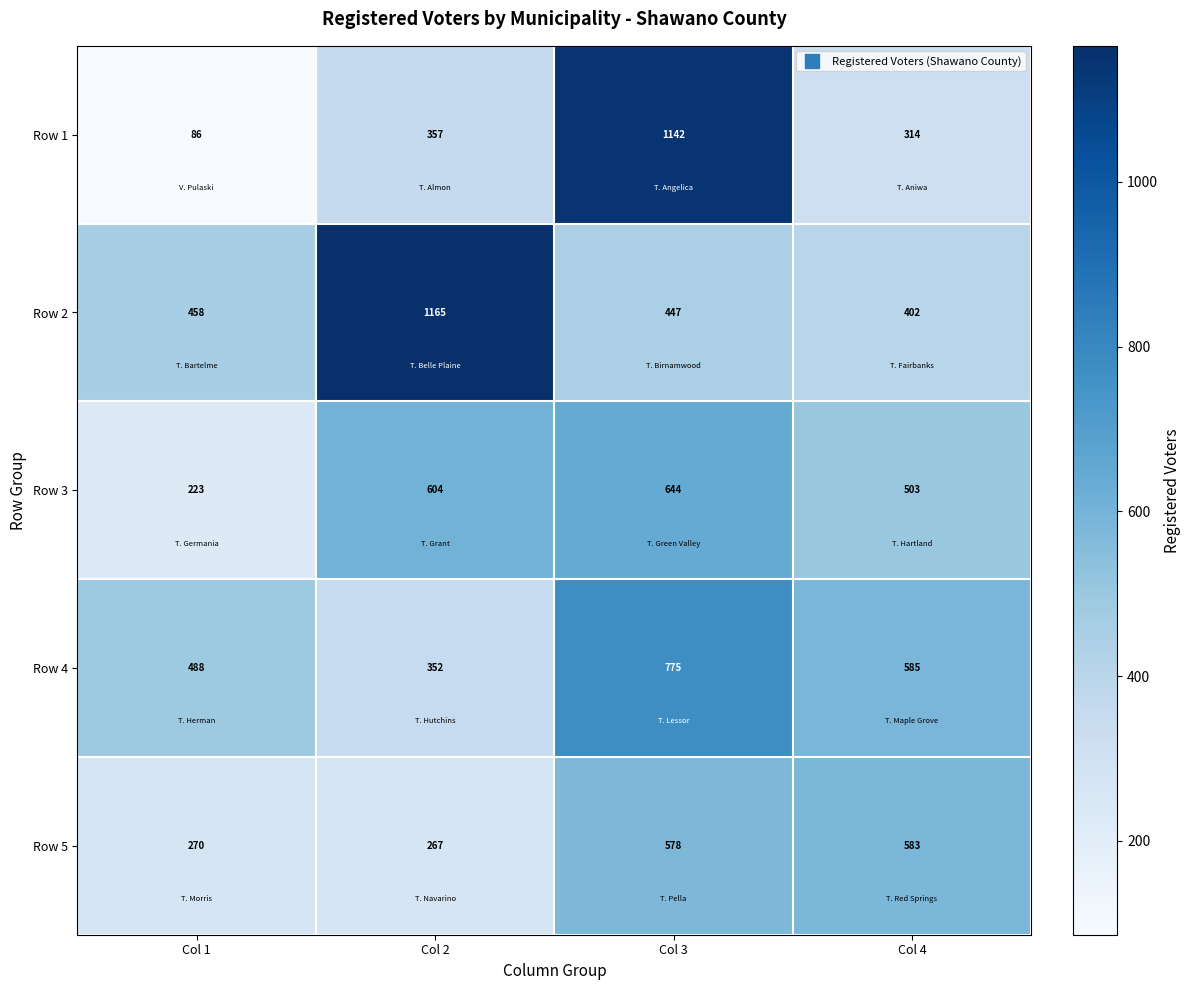

Between Col 1 and Col 4, which series saw the biggest shift?

Row 5